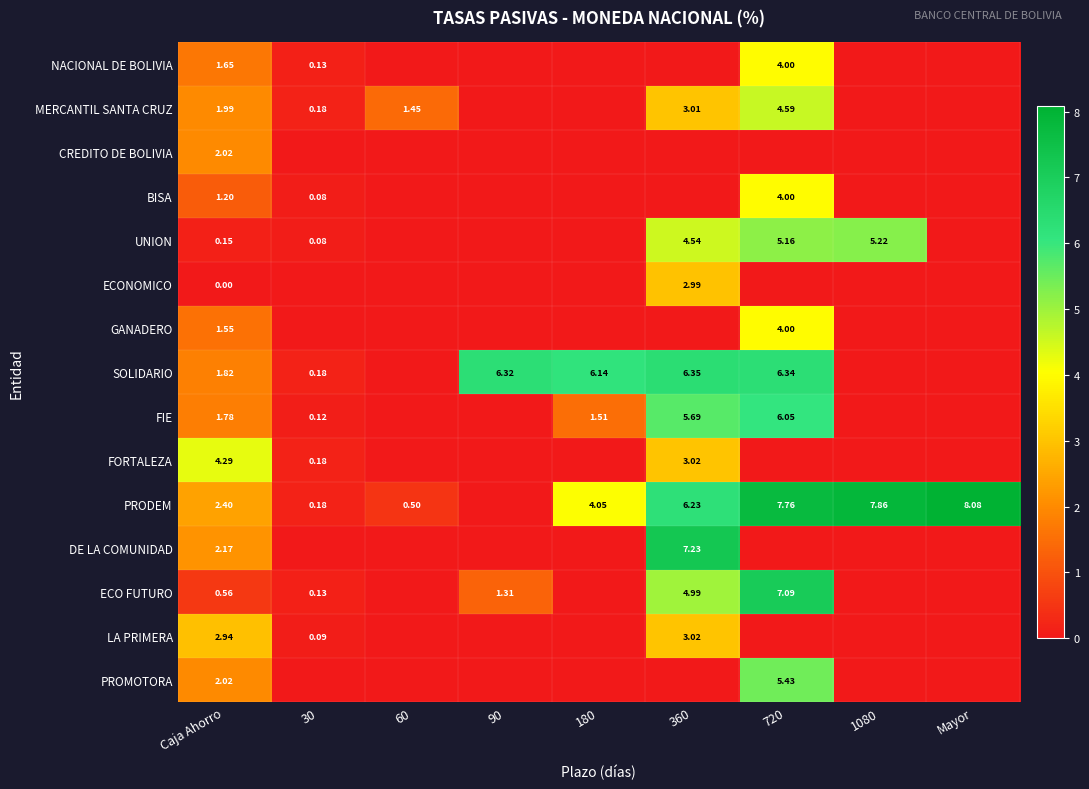

What is the maximum value shown in the chart?

8.1